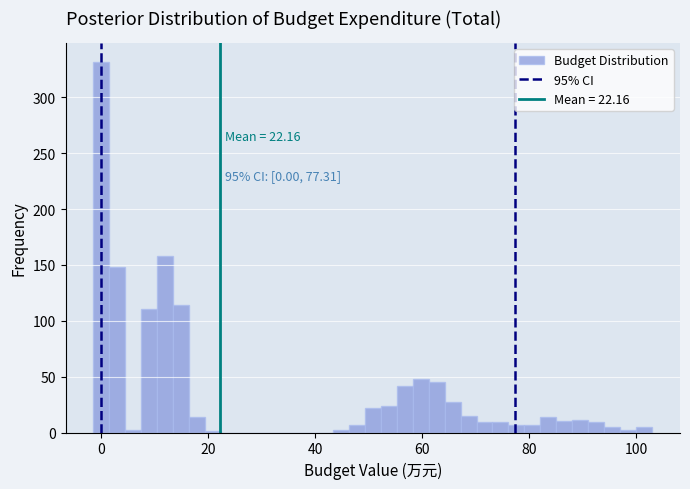

Read against the x-axis, roughly where is the centre of the tallest bar?

0